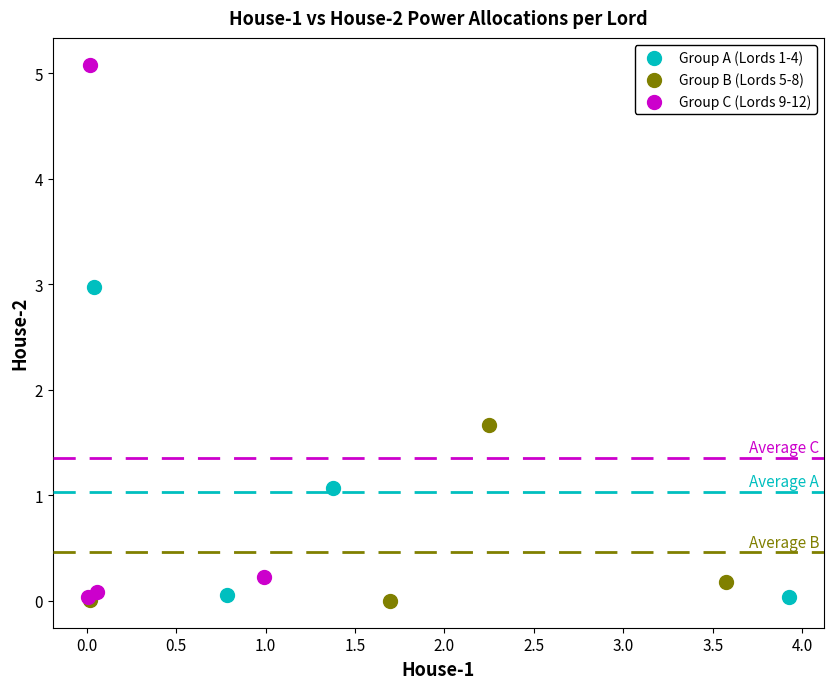

Which series has the largest Y range (max minus min)?

Group C (Lords 9-12)